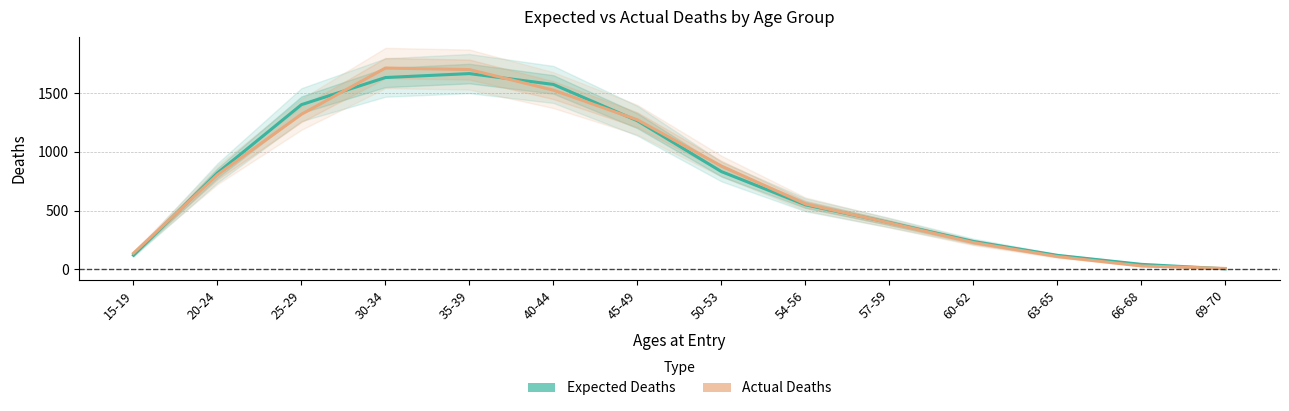

What is the average value of the Actual Deaths series?

762.8